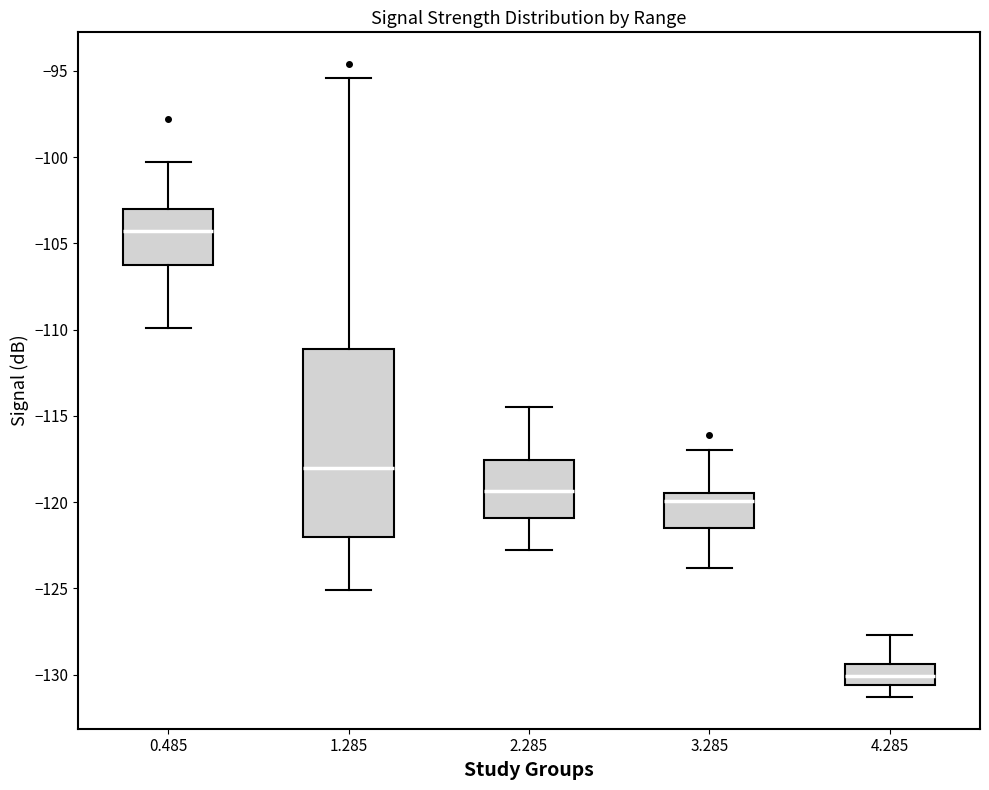

Reading left to right, read every box against the y-axis: the position of its median line, the range the box covers, and the ends of its whiskers. The values are not printed on the chart, so give them approximately, as read against the axis.

0.485: median -104.5, box -106.0 to -103.0, whiskers -110.0 to -100.5
1.285: median -118.0, box -122.0 to -111.0, whiskers -125.0 to -95.5
2.285: median -119.5, box -121.0 to -117.5, whiskers -123.0 to -114.5
3.285: median -120.0, box -121.5 to -119.5, whiskers -124.0 to -117.0
4.285: median -130.0, box -130.5 to -129.5, whiskers -131.5 to -127.5